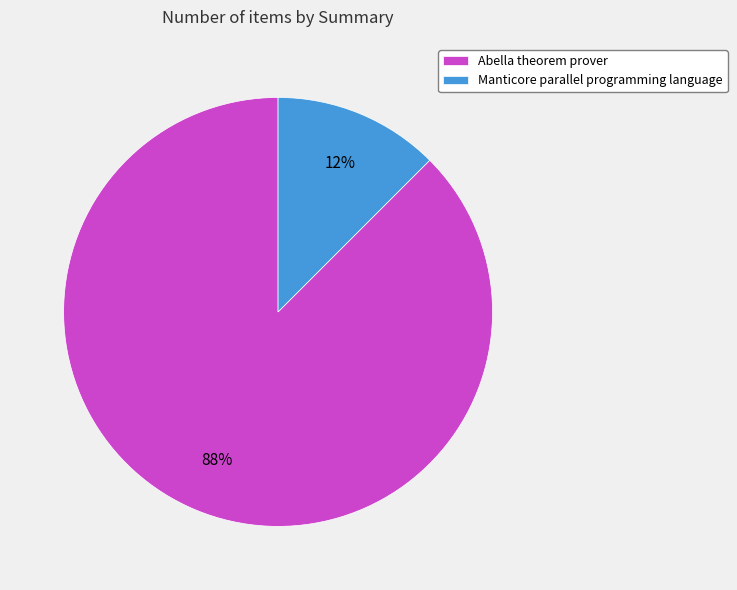

Does any single category account for the majority?

Yes